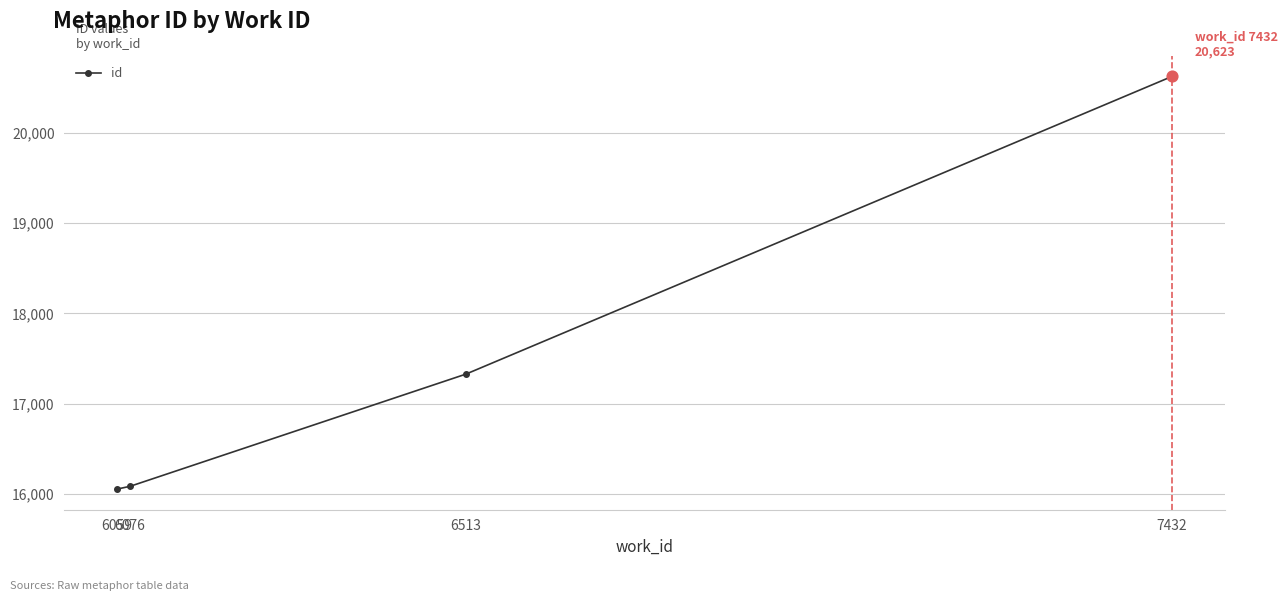

Approximately how many times larger is the value at 6513 compared to 7432?

0.8